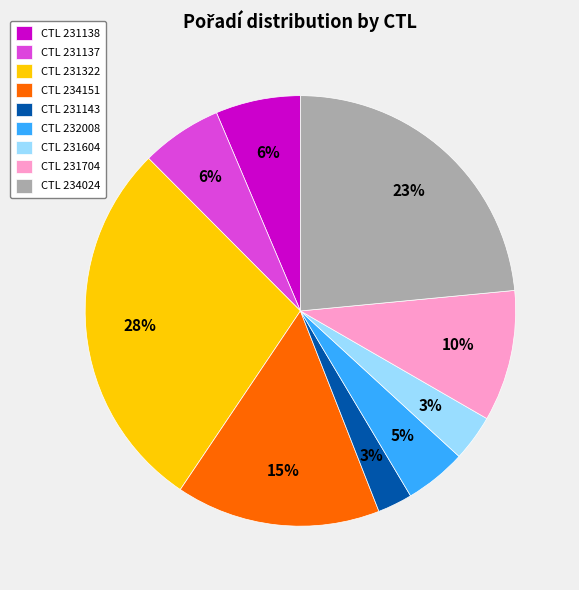

Which has a higher value, CTL 234151 or CTL 231704?

CTL 234151